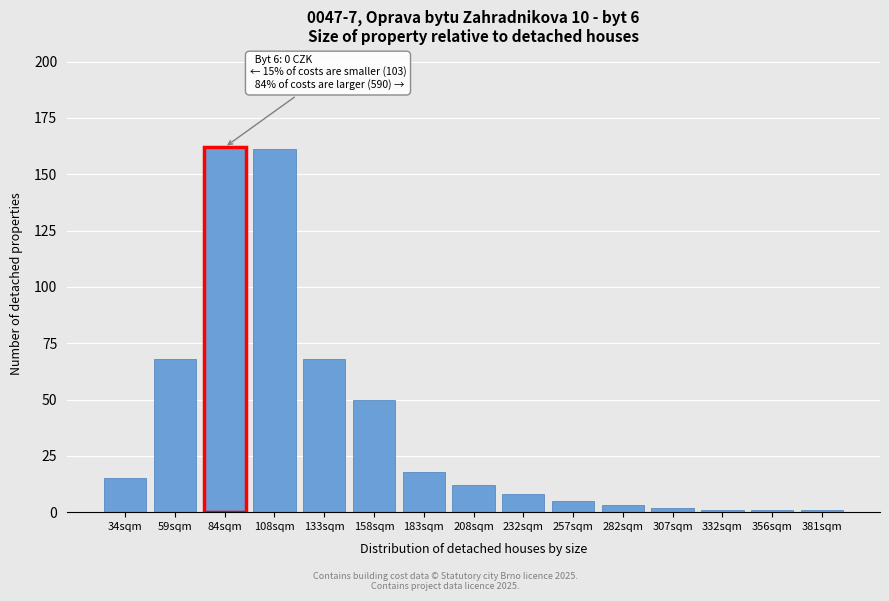

Reading right to left, transcribe all the data shown in this chart.

1	1	1	2	3	5	8	12	18	50	68	161	162	68	15